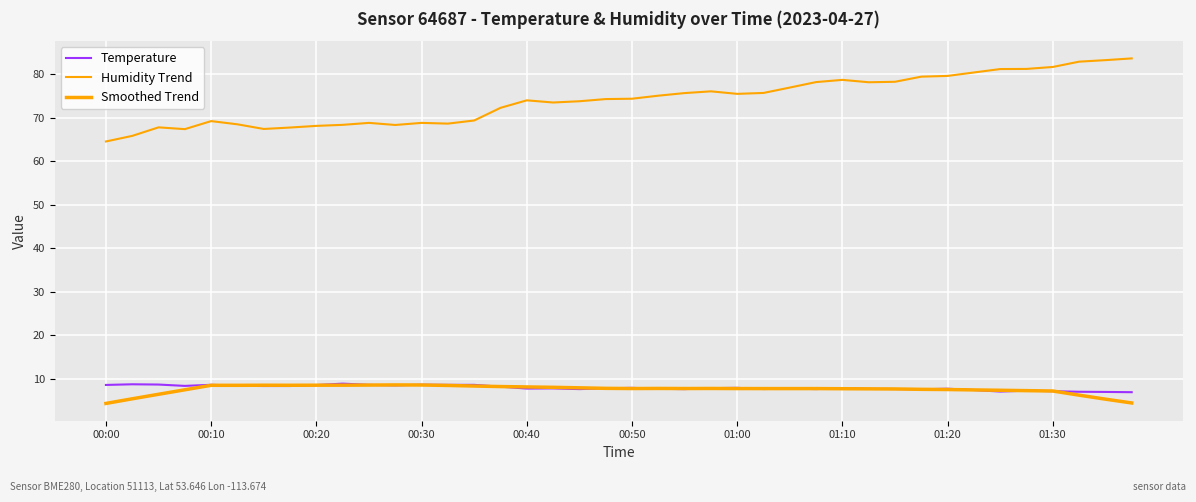

Is this an area chart (filled region under the line)?

No